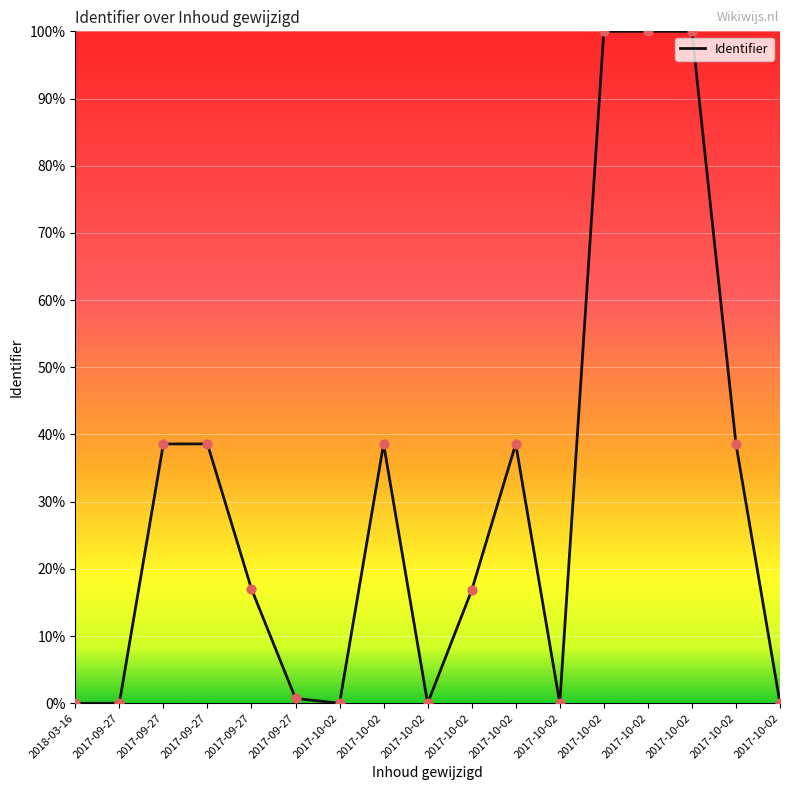

What is the change in value from 2017-10-02 to 2017-10-02?

-0.4